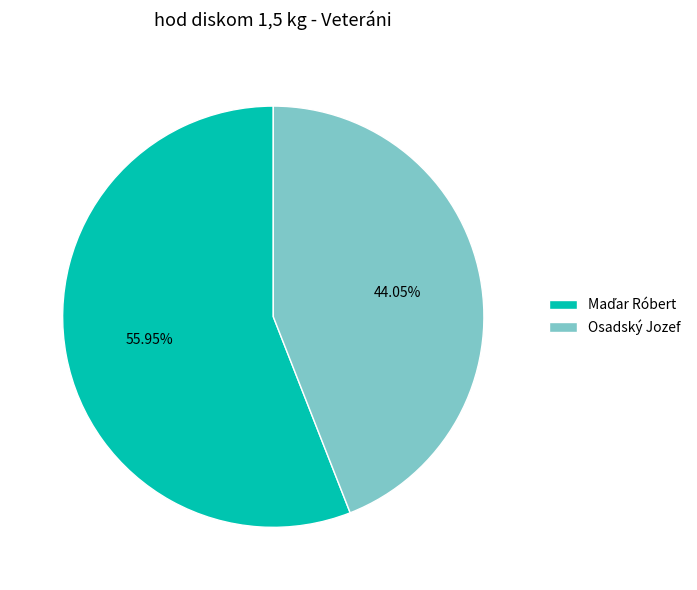

True or false: Osadský Jozef accounts for 54% of the total.

False